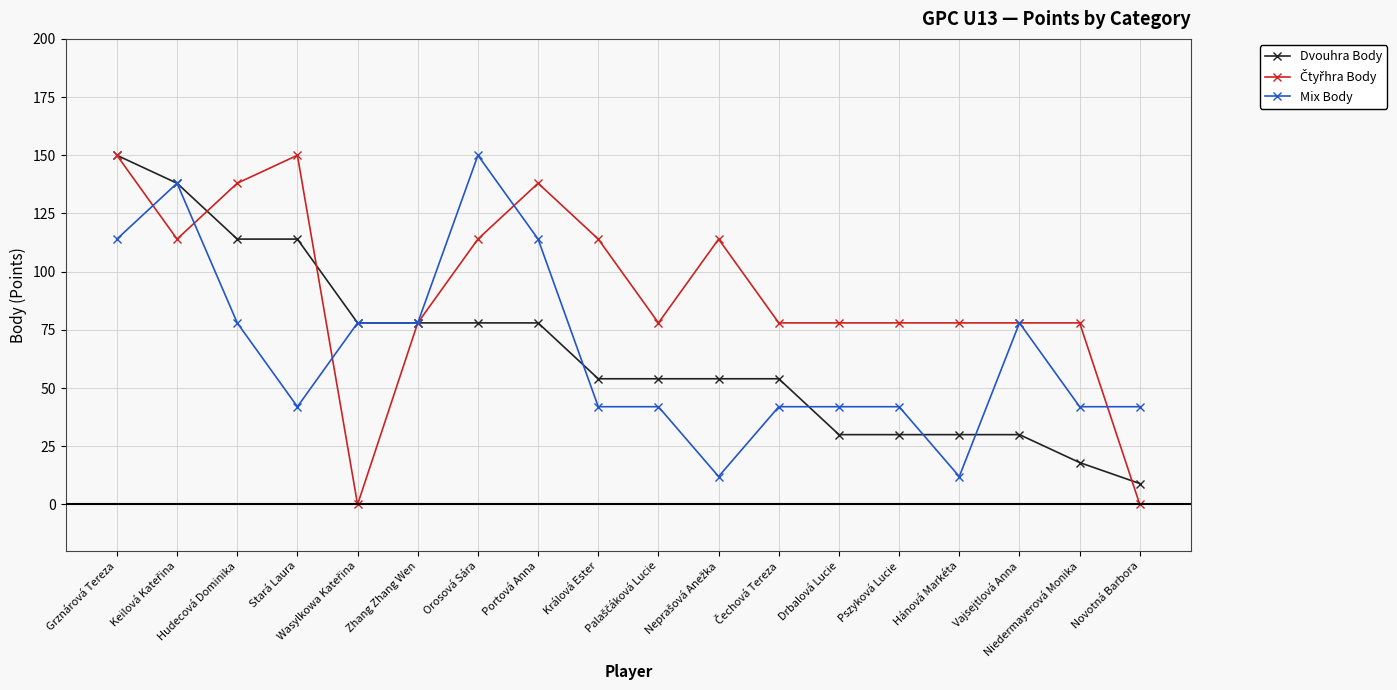

Is it true that Mix Body equals 37 at Orosová Sára?

False